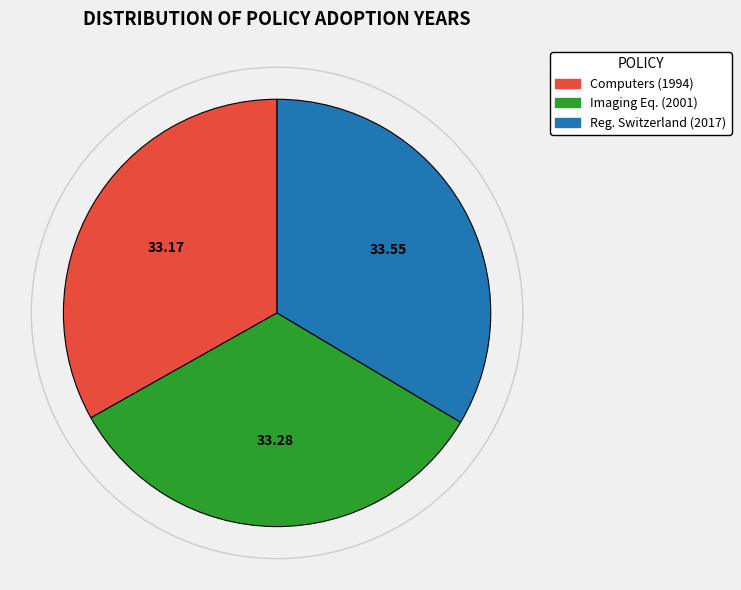

Is there a majority slice in this chart?

No